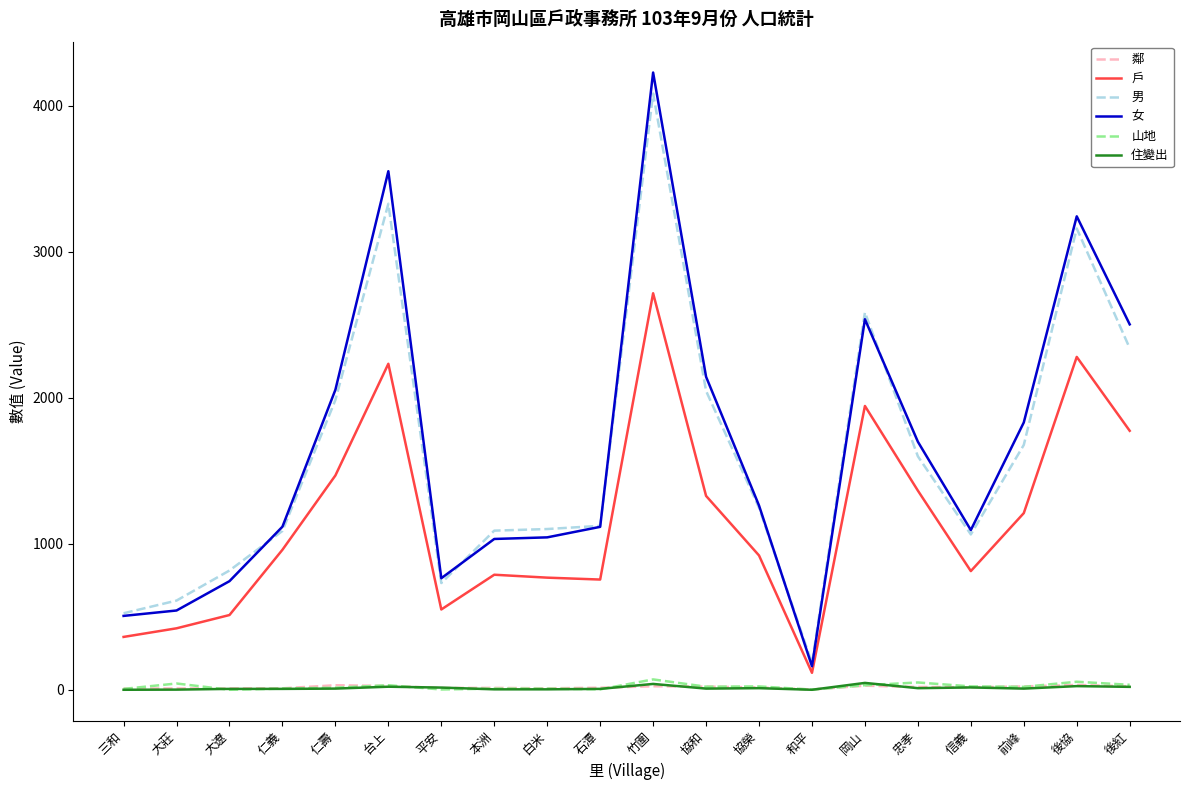

What is the difference between the second highest and minimum values in the 山地 series?

55